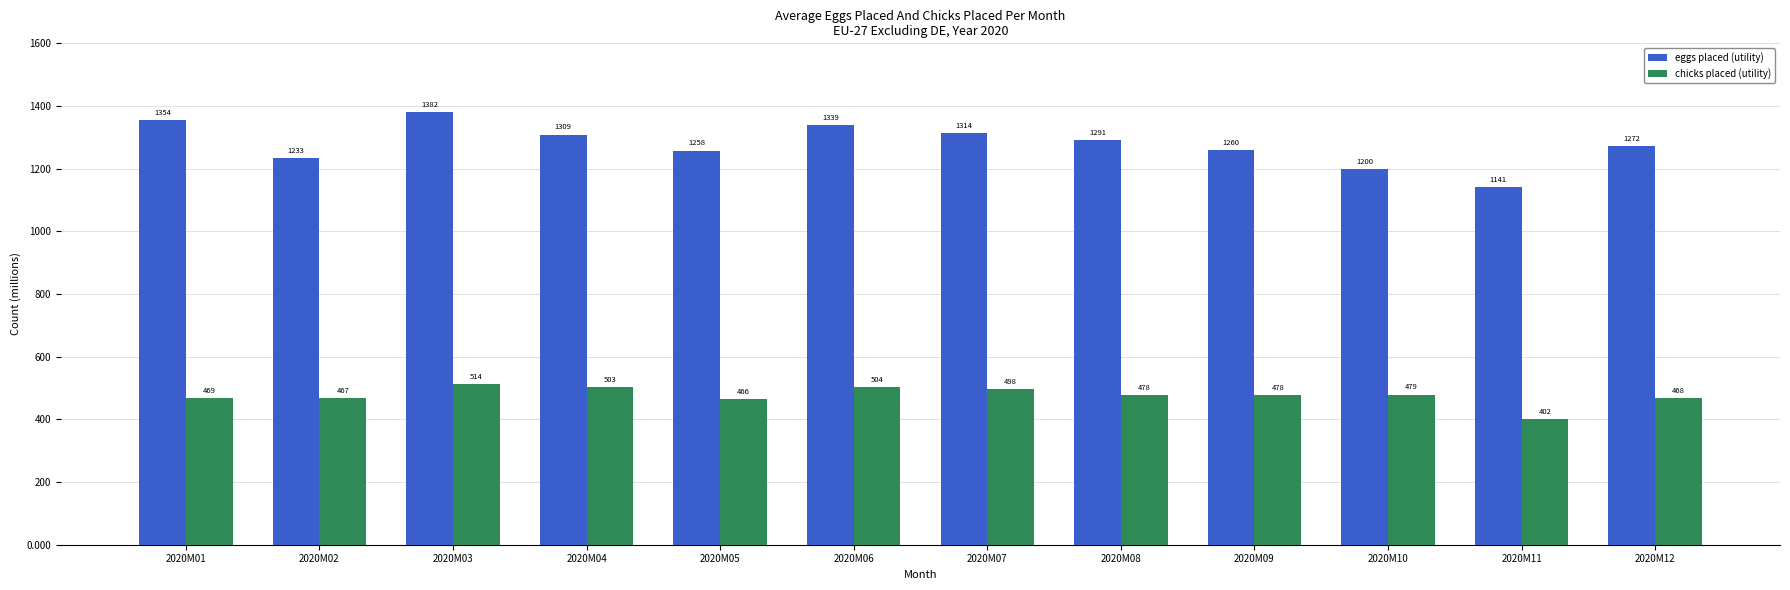

How many bars are there in total?

24